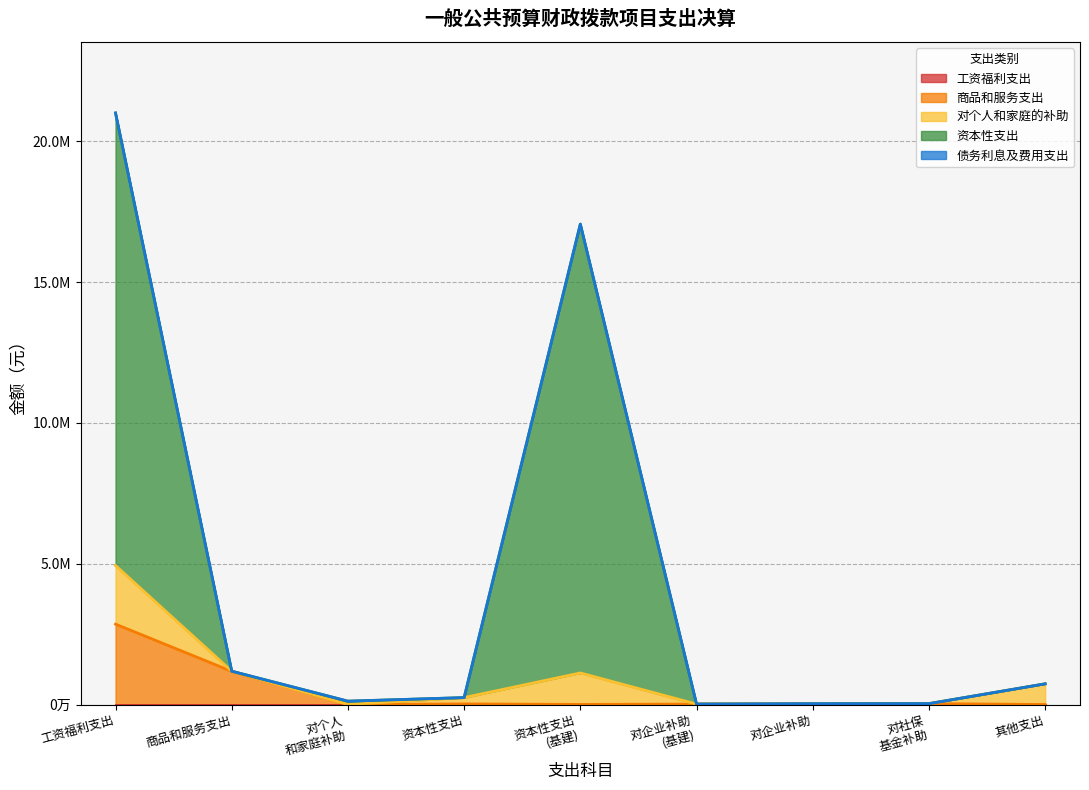

At which label is 对个人和家庭的补助 closest to 1040341?

资本性支出（基本建设）